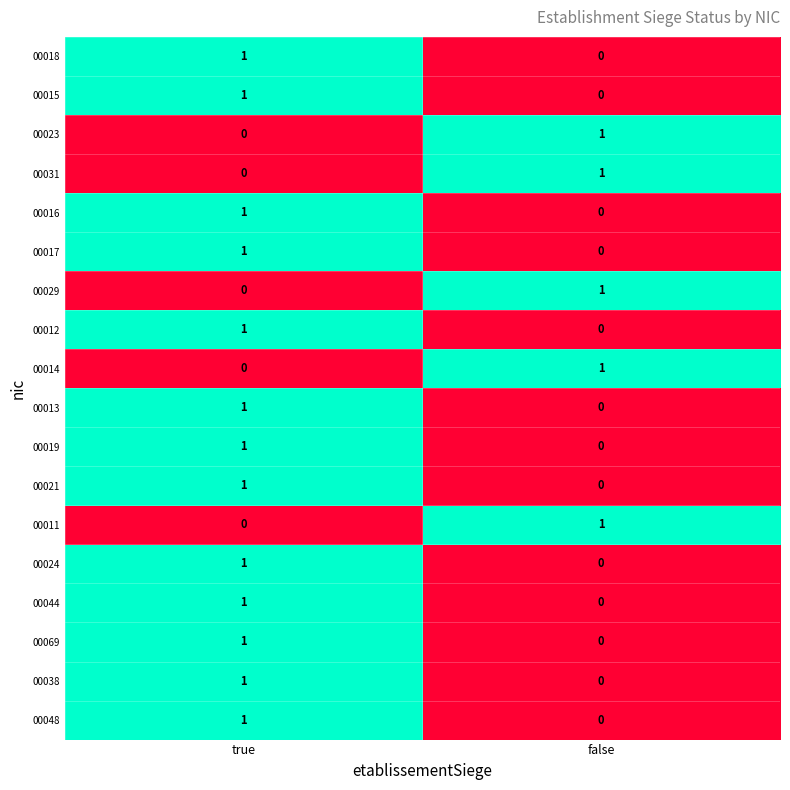

How many categories are shown in the chart?

2